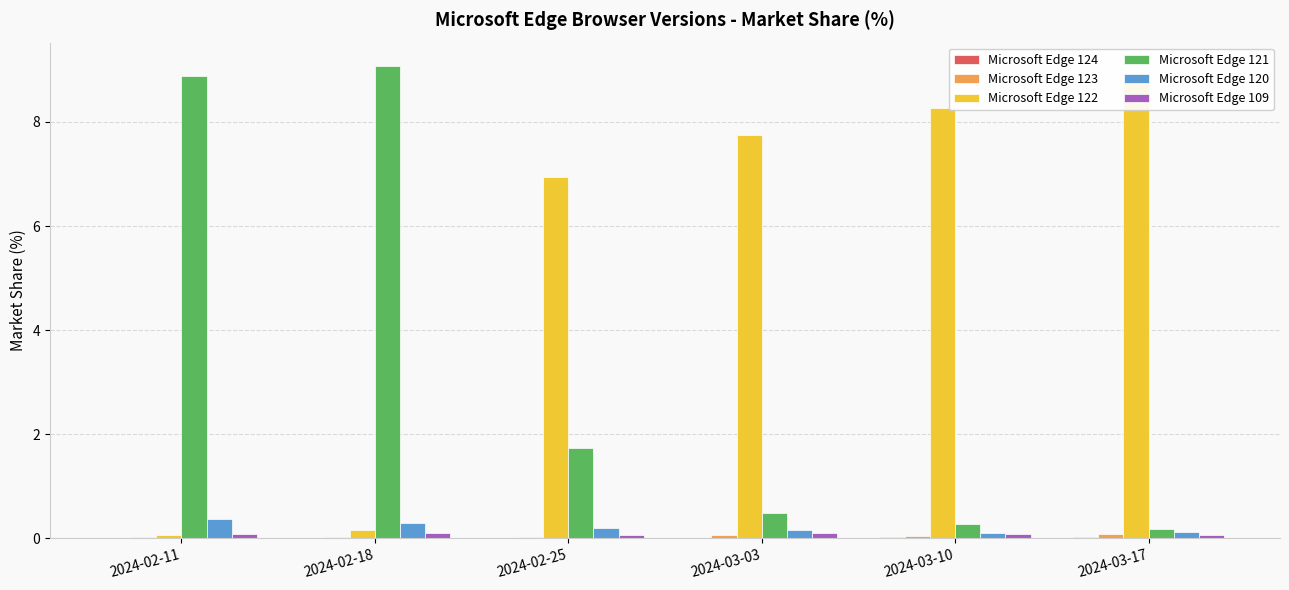

At which label does Microsoft Edge 122 first exceed 7?

2024-03-03